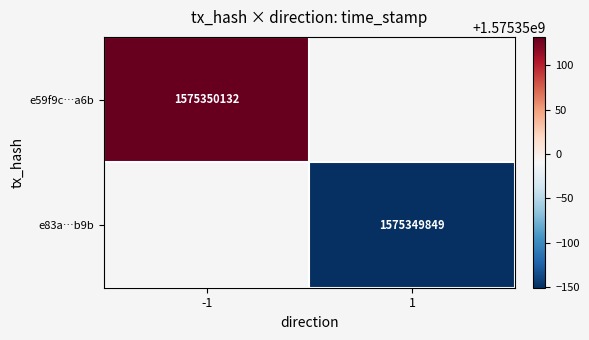

Which series has the widest spread of values?

e59f9c7c5c366d41c66d44ecbae9515358a7a6b